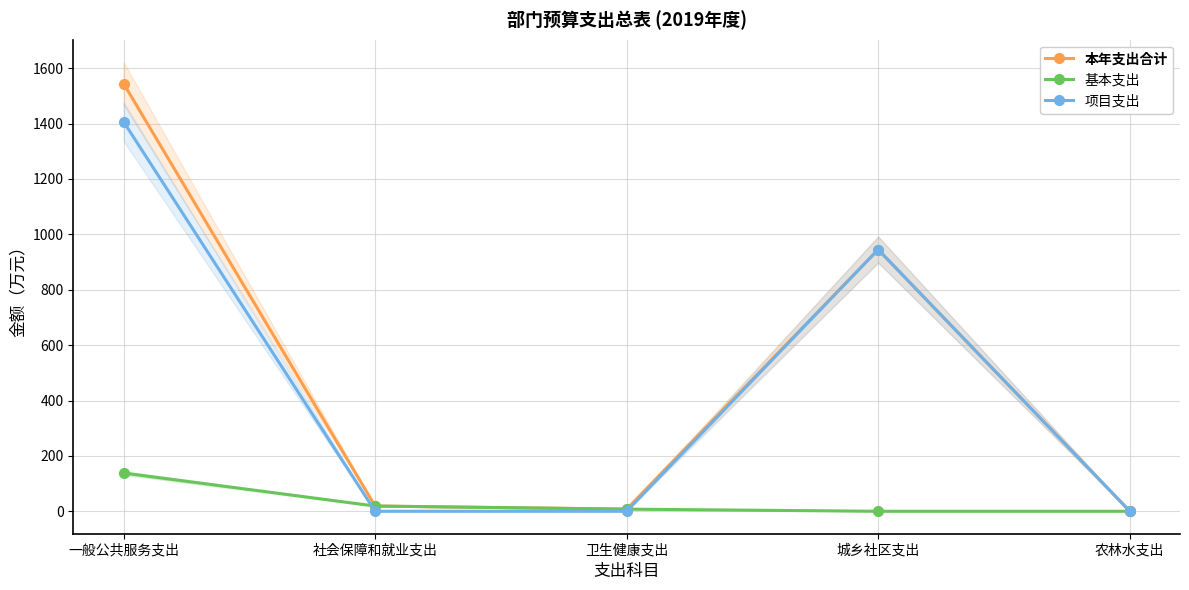

The value of 项目支出 at 农林水支出 is 0.4. True or false?

False